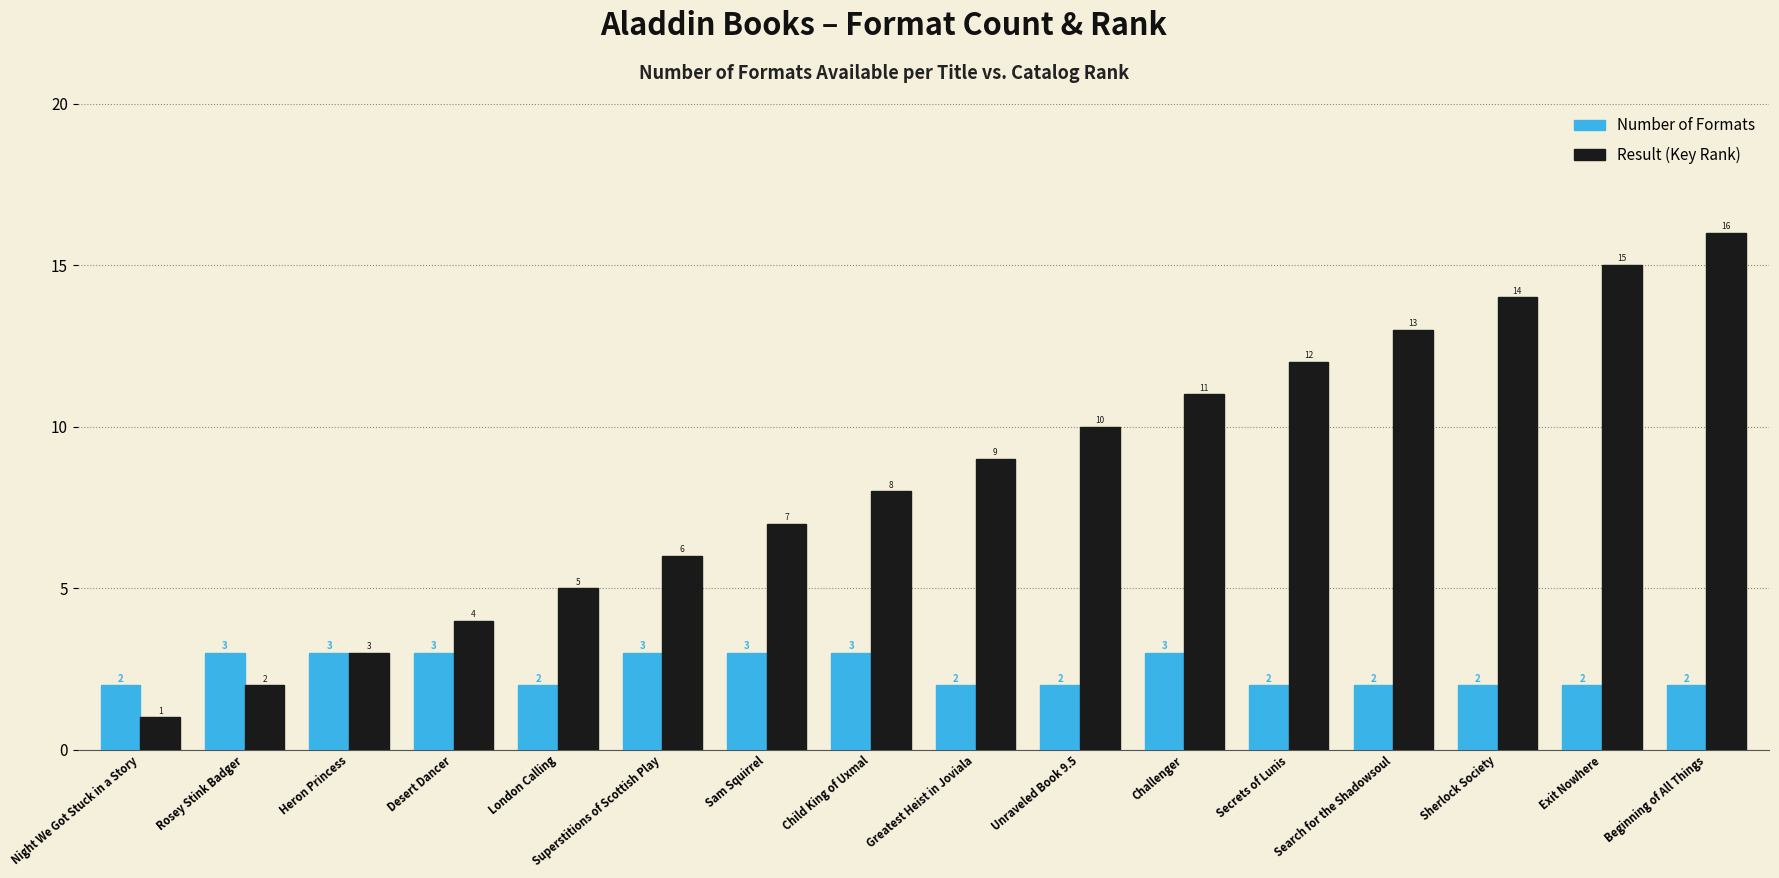

True or false: Number of Formats has a value of 3 at Sam Squirrel.

True